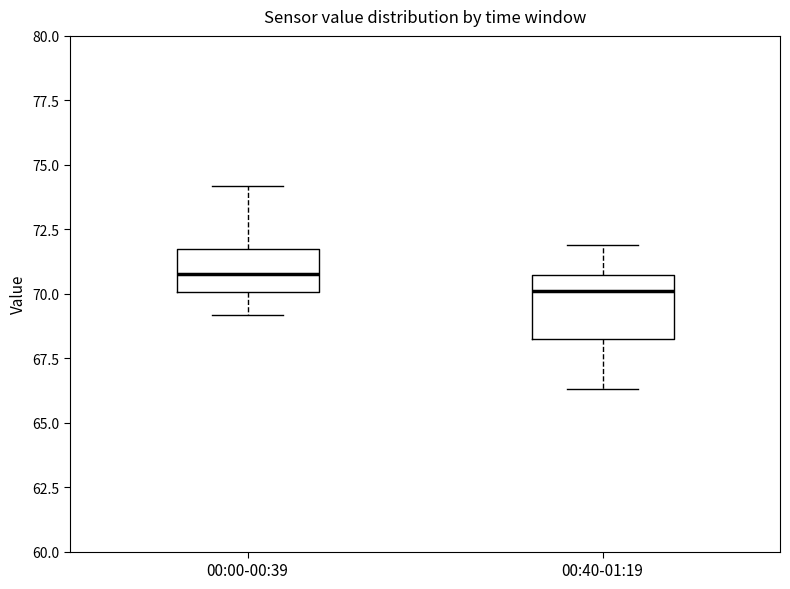

Which box has the highest median line?

00:00-00:39